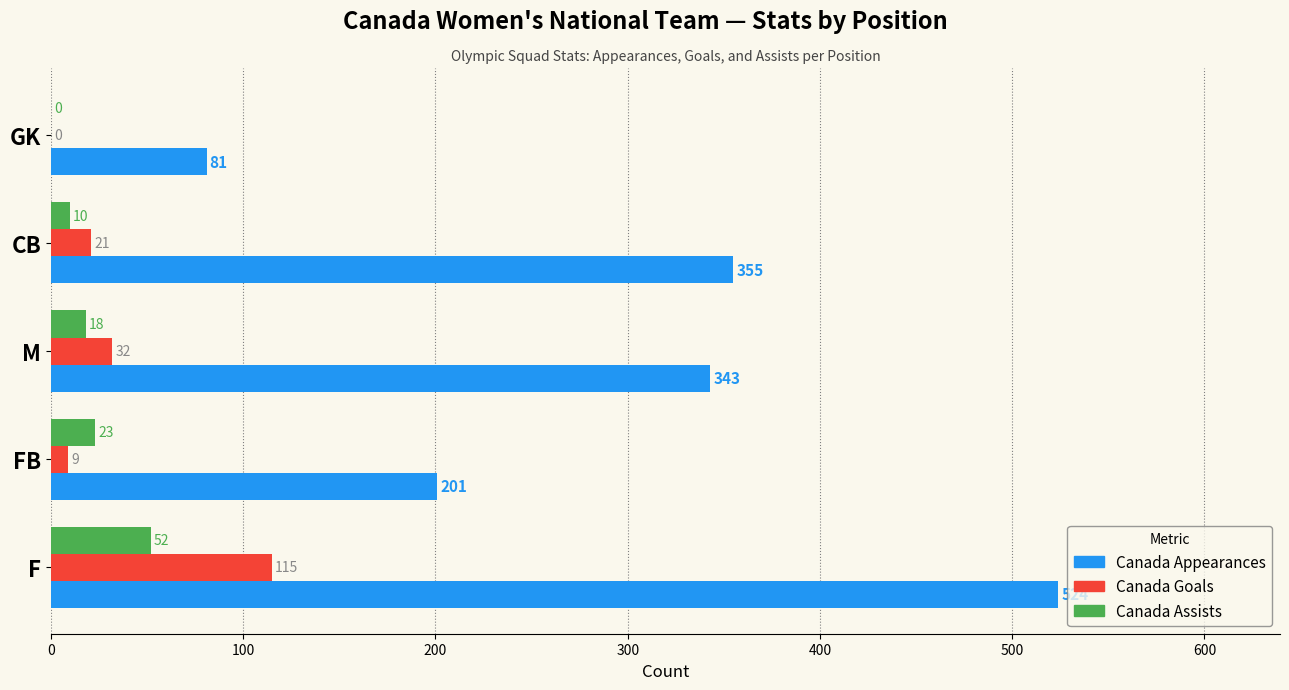

Which series has the largest range (max minus min)?

Canada Appearances